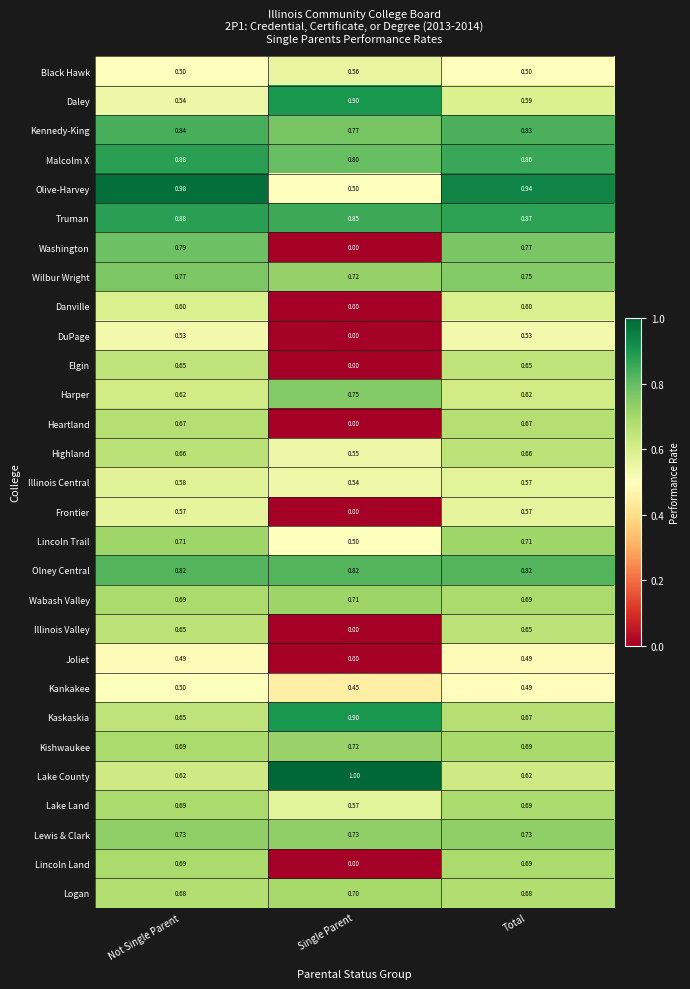

How many series are shown in this chart?

29